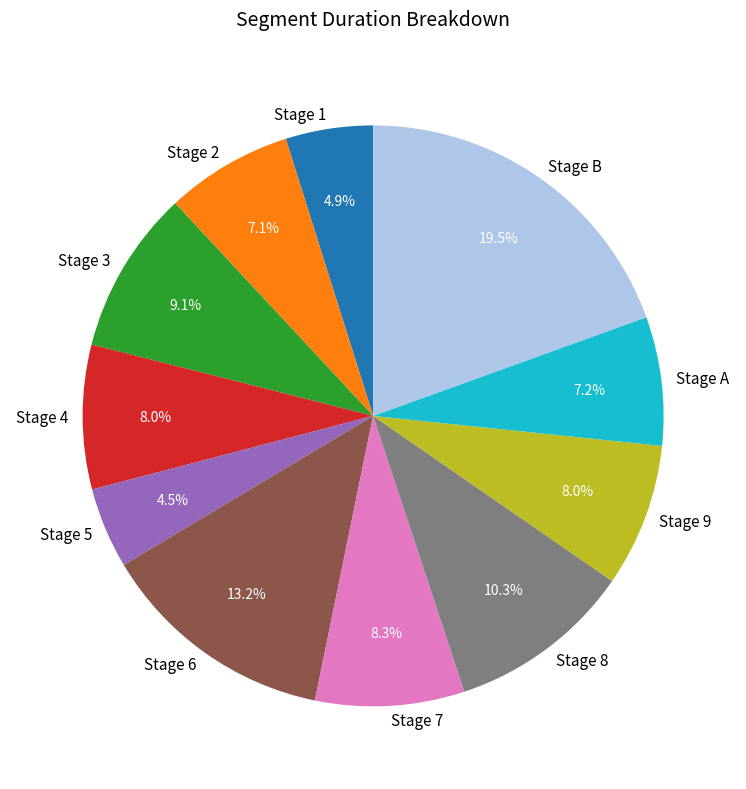

Combined, do Stage 9 and Stage 8 account for over 50%?

No